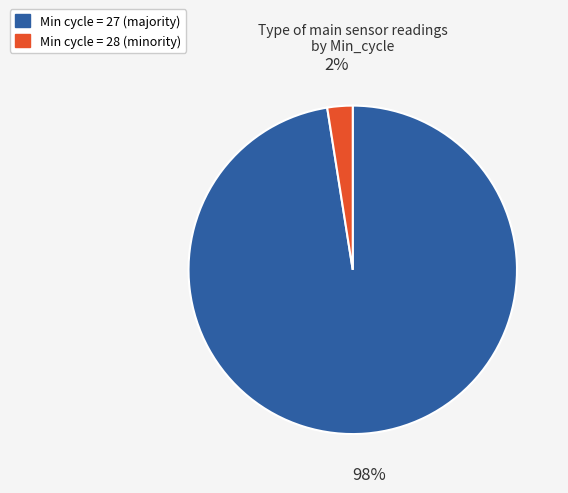

How many slices are in this pie chart?

2